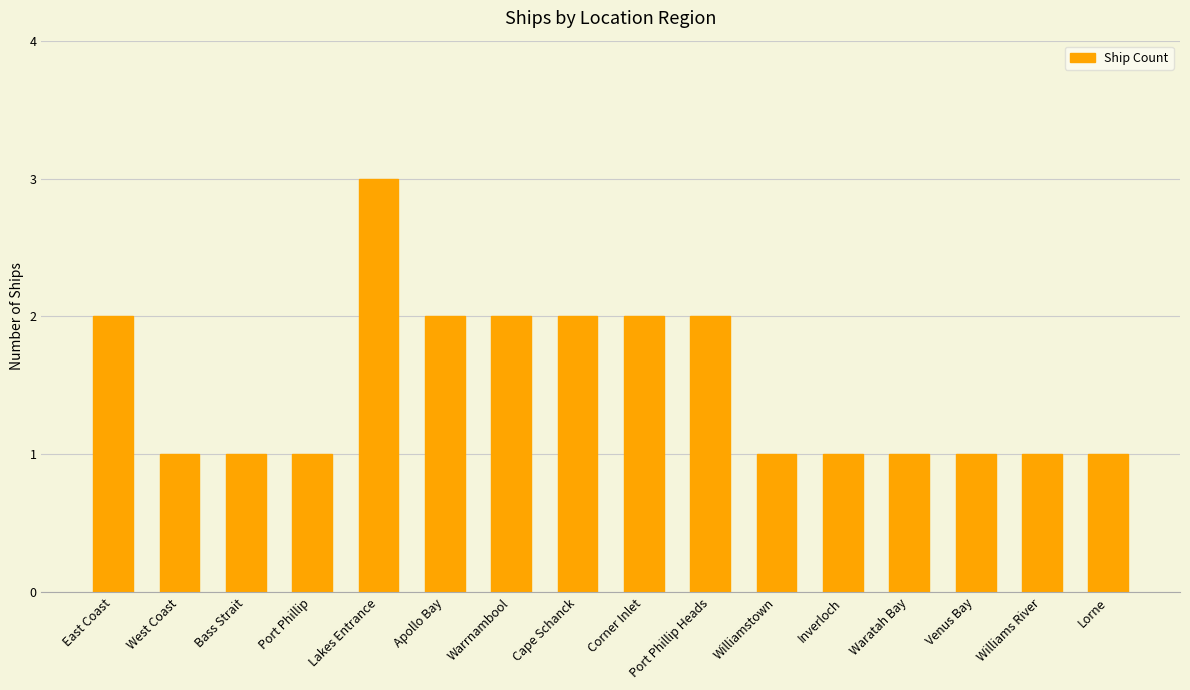

Does the chart contain any negative values?

No